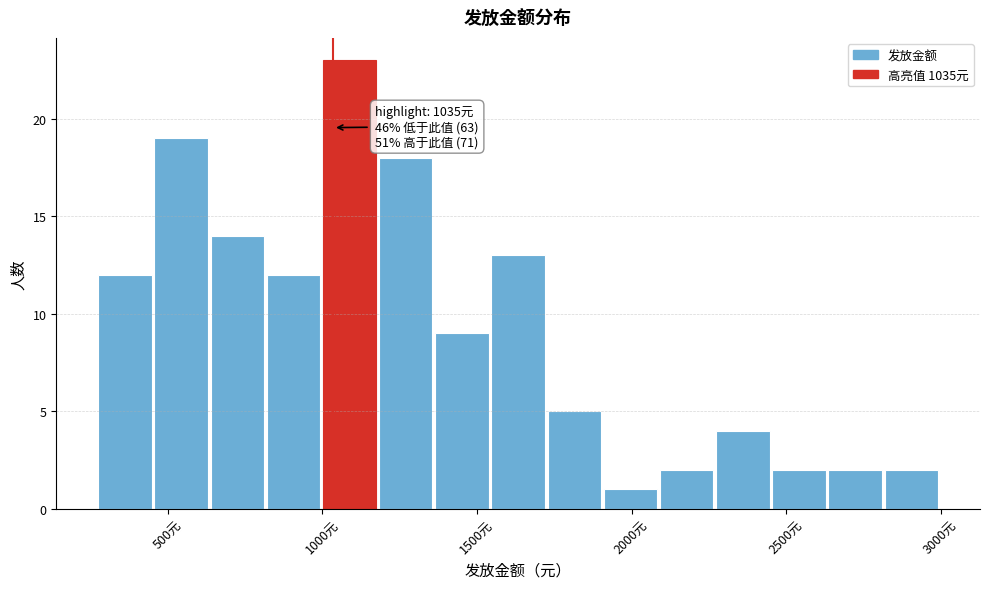

Read against the x-axis, roughly where is the centre of the tallest bar?

1100